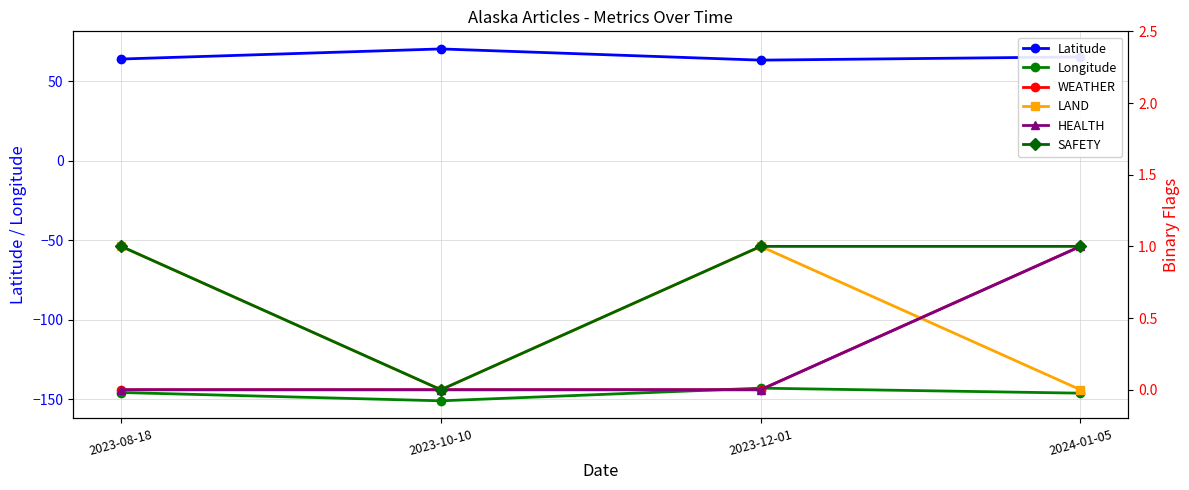

Rank the series at 2023-08-18 from lowest to highest value.

Longitude, WEATHER, HEALTH, LAND, SAFETY, Latitude